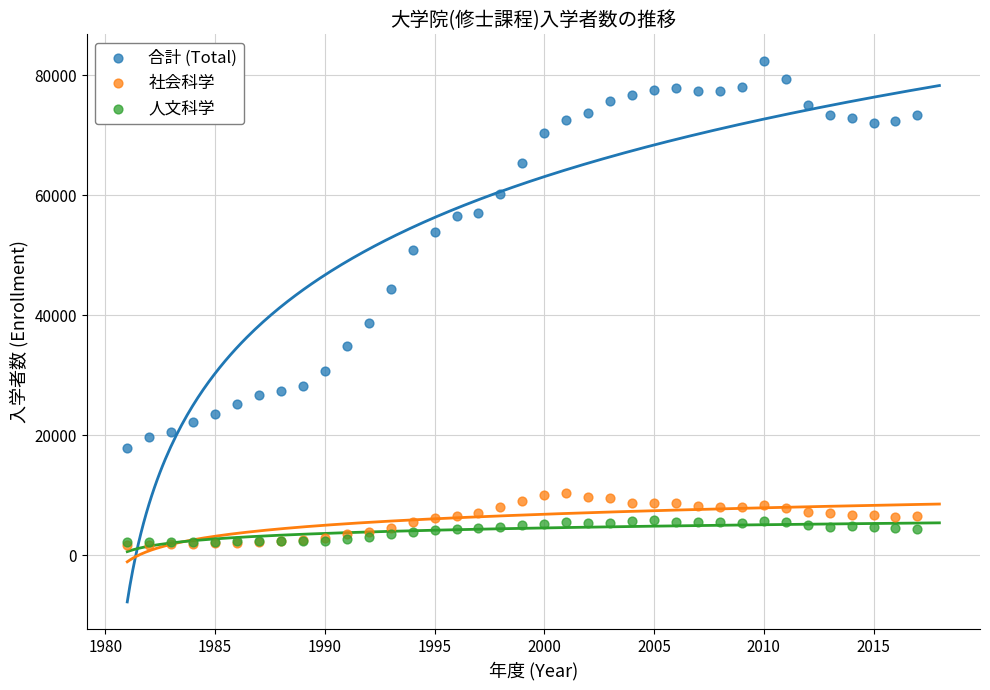

Which series has the widest spread of Y values?

合計 (Total)